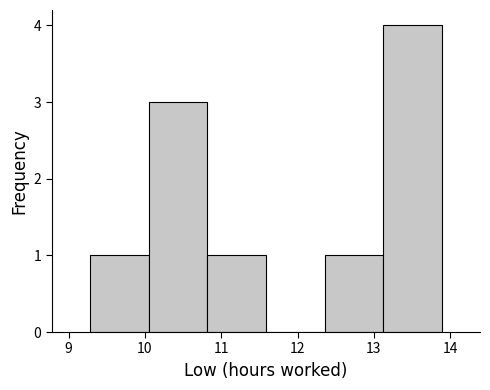

Reading left to right, list every bar in this chart as the range it spans on the x-axis followed by its height. Neither the bar edges nor the heights are printed on the chart, so give them approximately, as read against the axes.

9.3 to 10.0: 1
10.0 to 10.8: 3
10.8 to 11.6: 1
11.6 to 12.4: 0
12.4 to 13.1: 1
13.1 to 13.9: 4